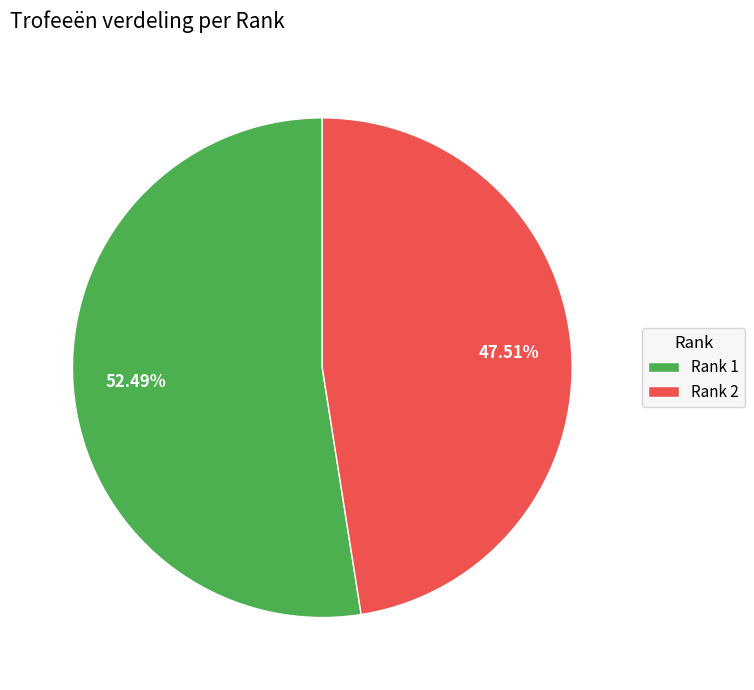

Which slice represents more than half of the pie?

Rank 1